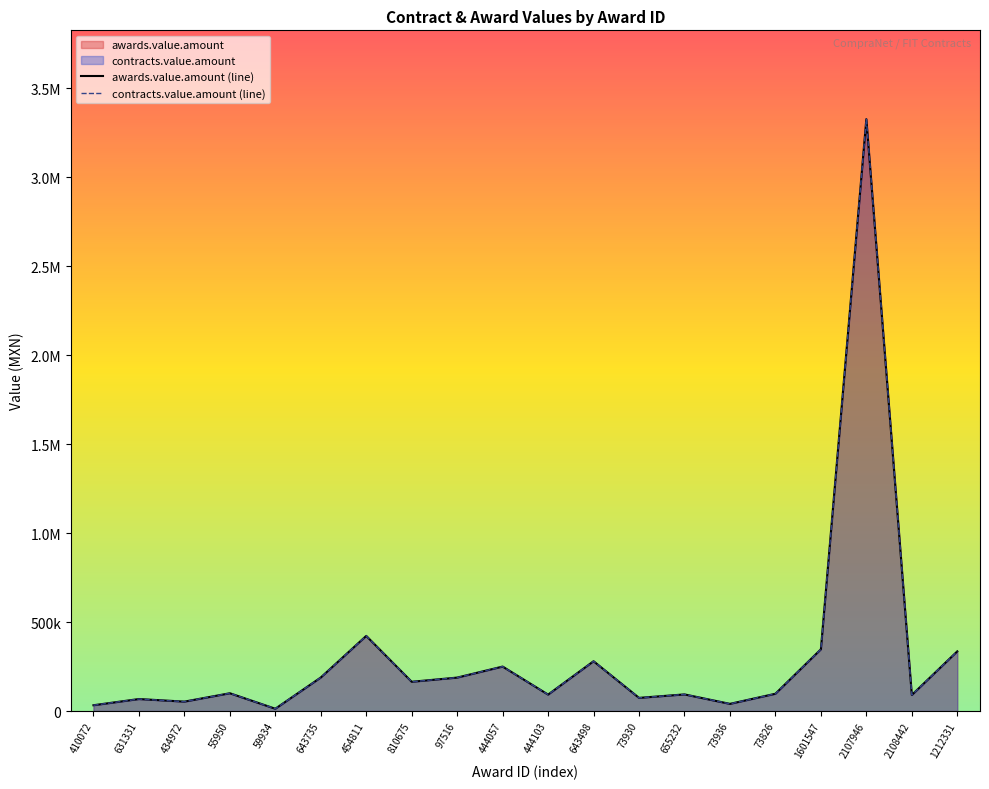

Which series has the largest range (max minus min)?

awards.value.amount (line)